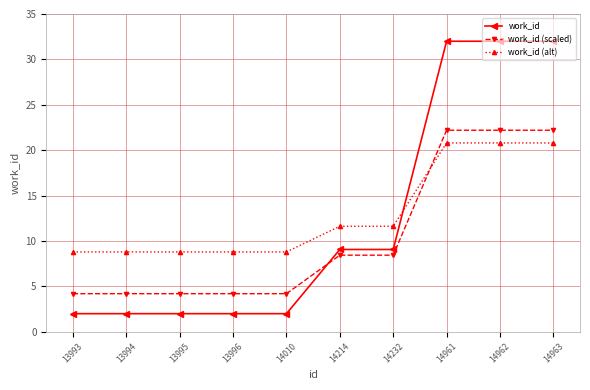

What is the total value across all series at 14010?

15.0